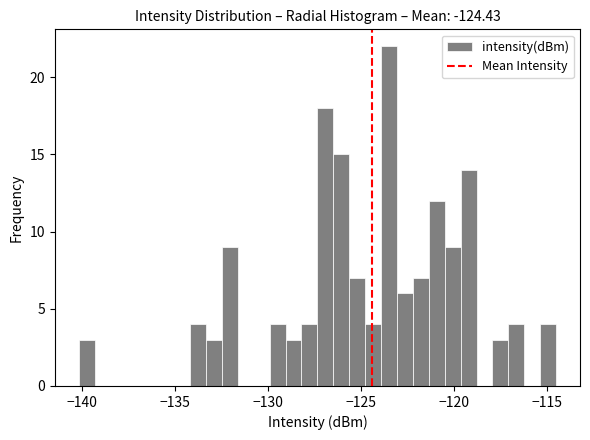

Around what value on the x-axis is the tallest bar? Give the approximate position of its centre, as read against the axis.

-123.5